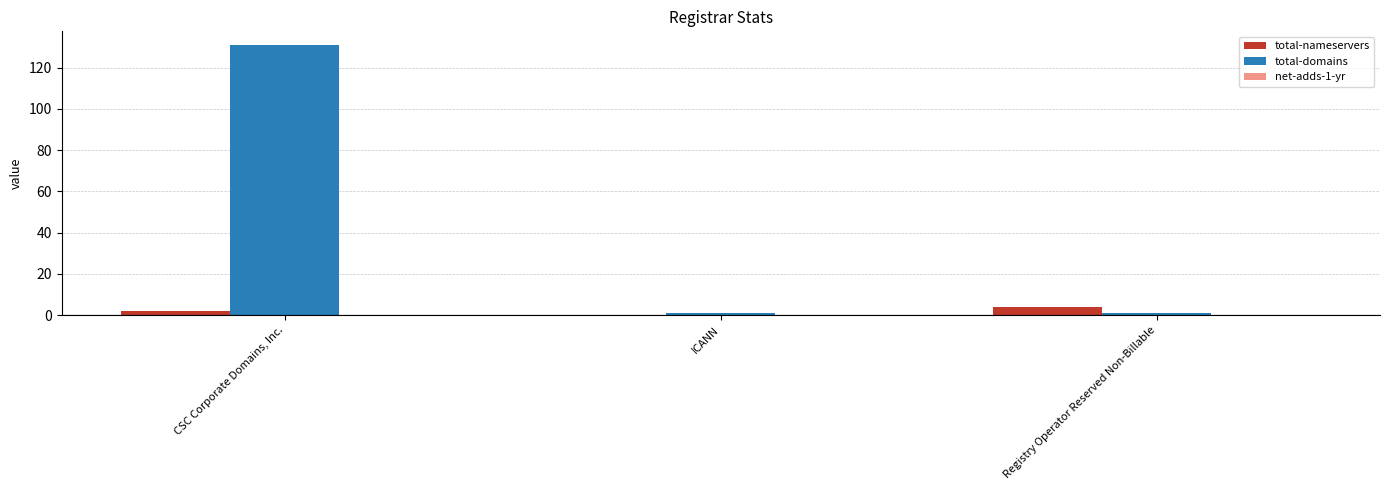

Between CSC Corporate Domains, Inc. and Registry Operator Reserved Non-Billable, which series saw the biggest shift?

total-domains